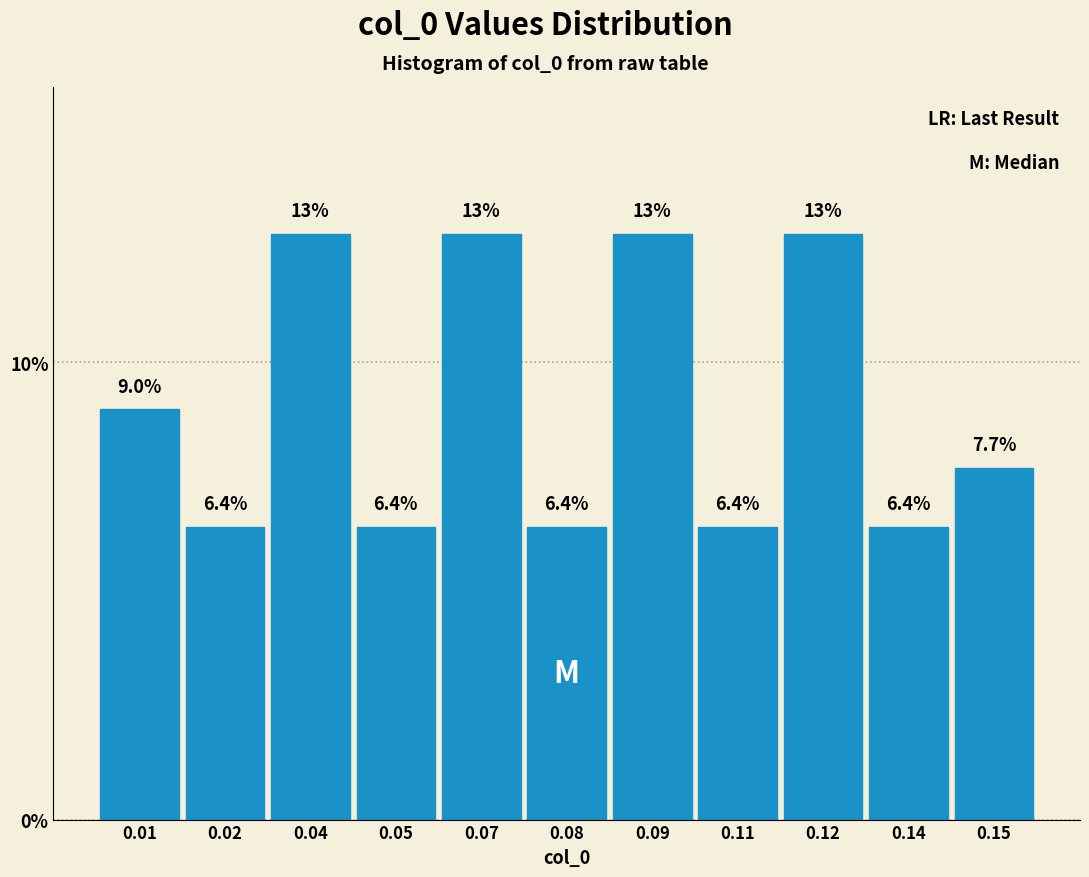

Reading right to left, what are all the values shown in this chart?

7.7	6.4	12.8	6.4	12.8	6.4	12.8	6.4	12.8	6.4	9.0